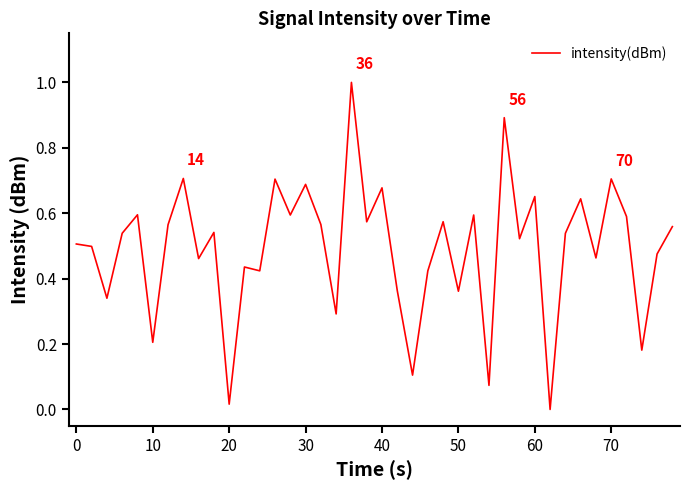

What is the difference between the maximum and minimum values?

1.0